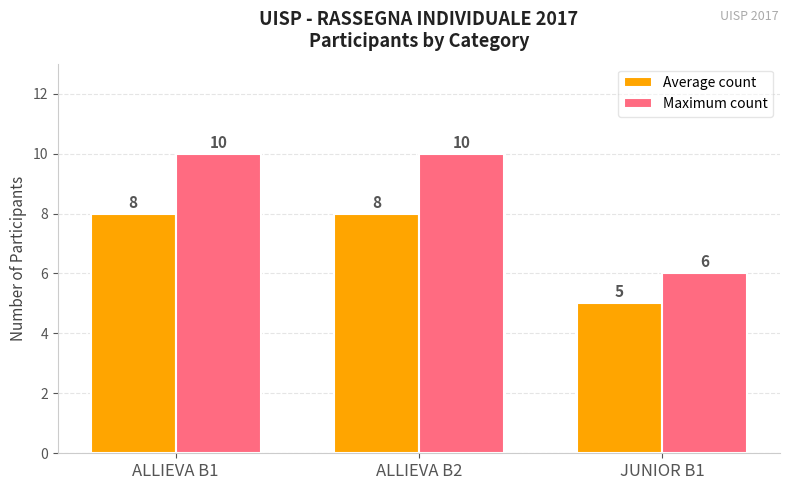

What is the average value of the Average count series?

7